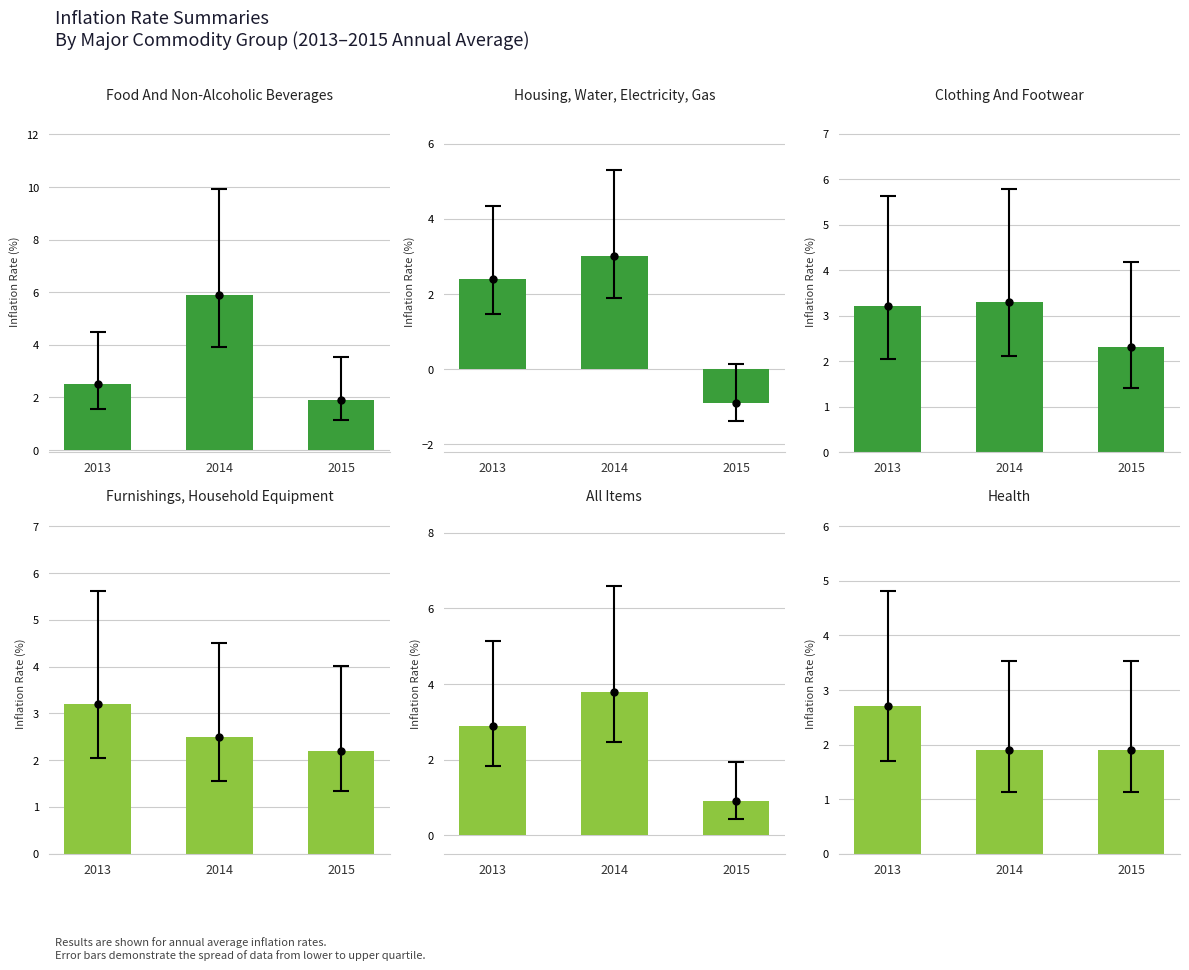

Which category has the lowest value in the Furnishings, Household Equipment series?

2015